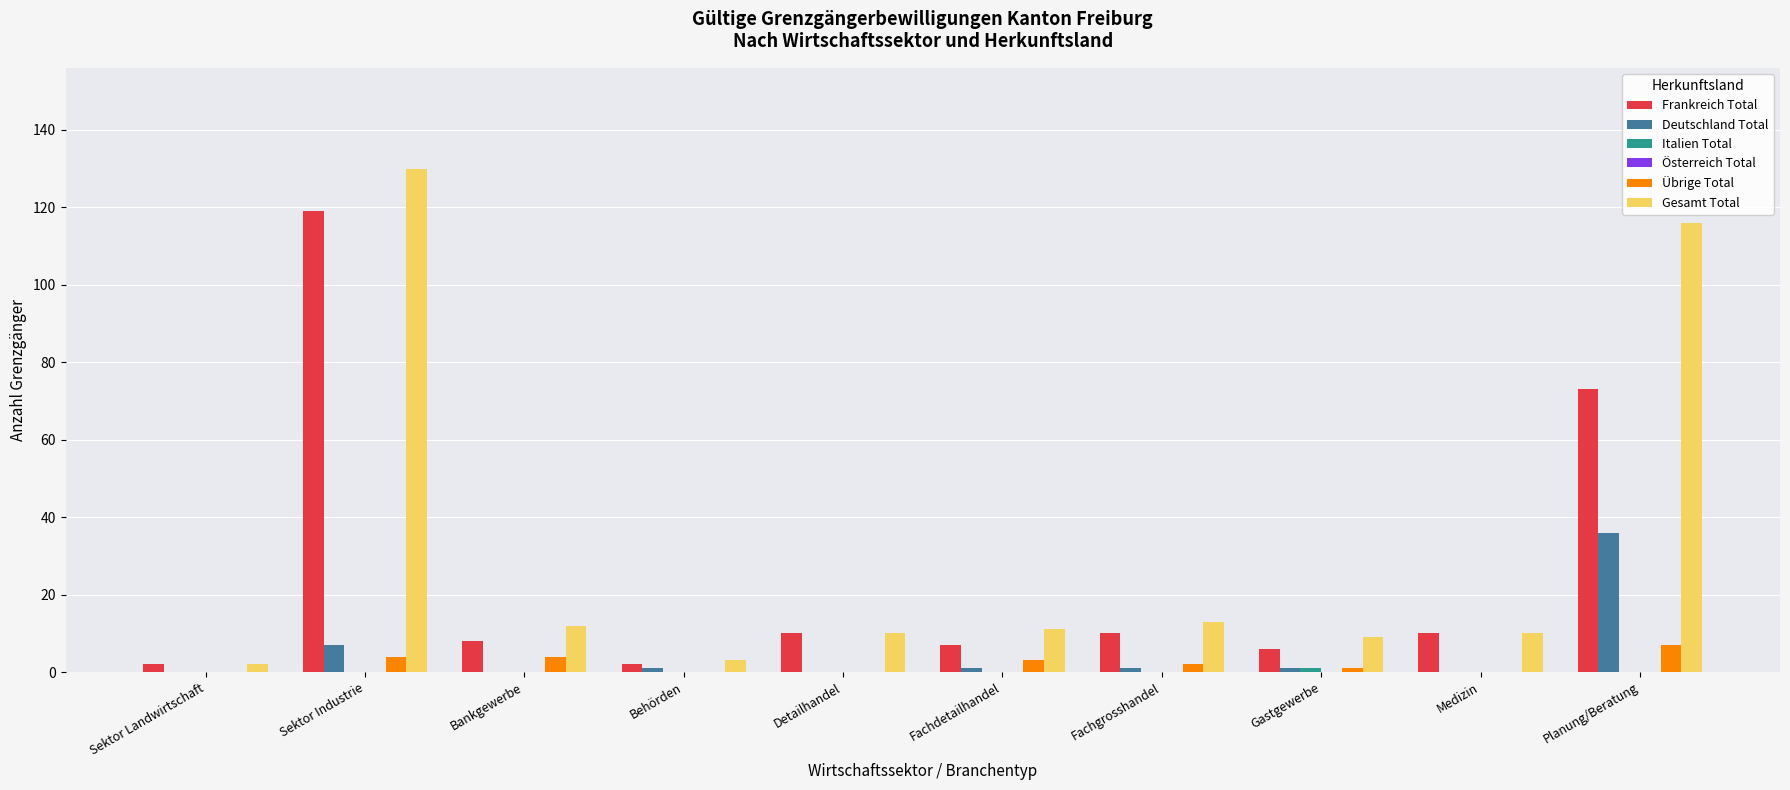

Is it true that Deutschland Total equals 0 at Medizin?

True